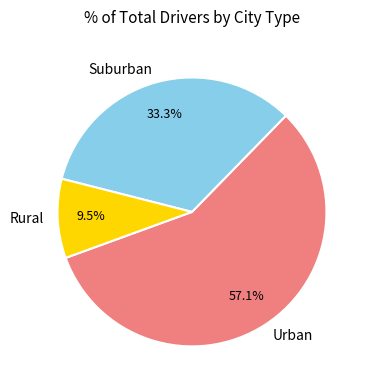

Do Rural and Urban together represent more than half of the pie?

Yes